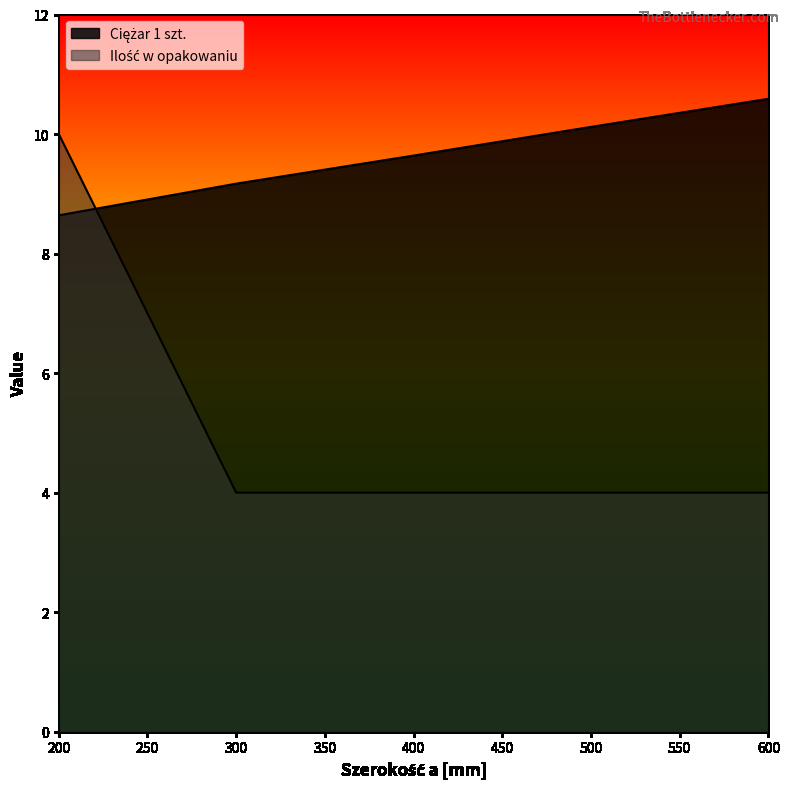

At which category is the sum across all series the highest?

200